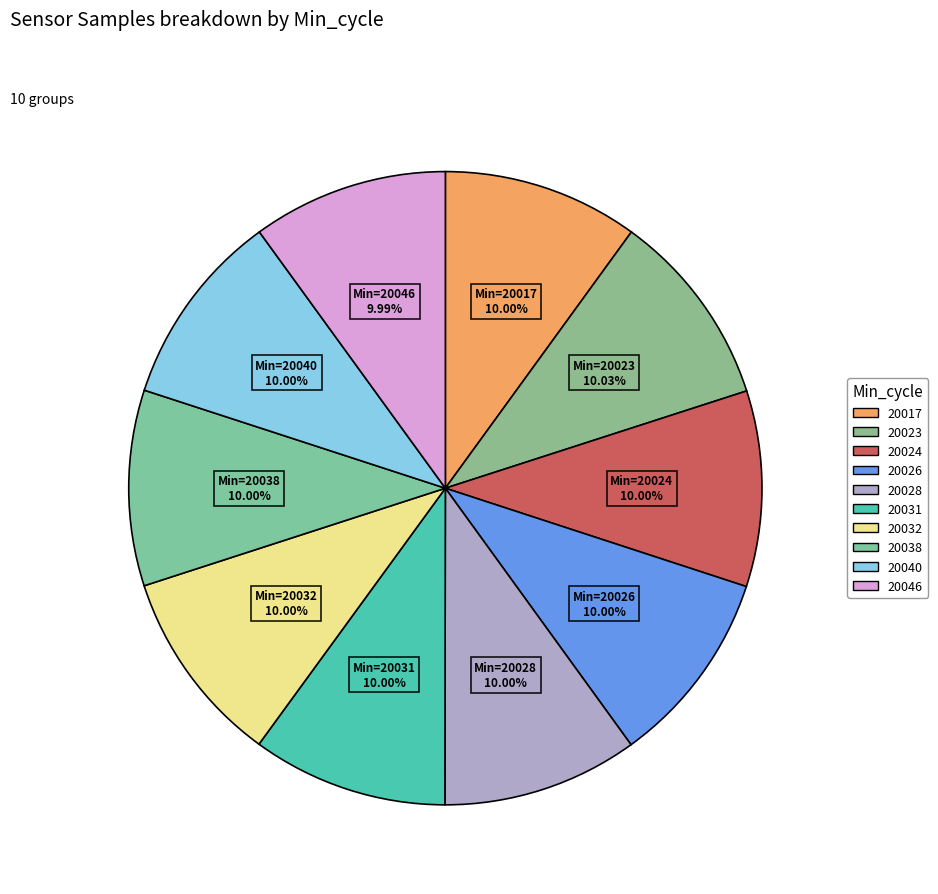

True or false: 20040 accounts for 19% of the total.

False